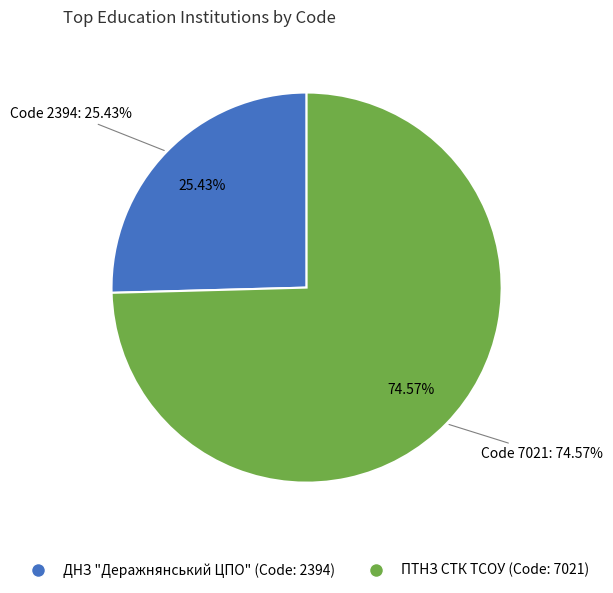

What is the smallest slice in the pie chart?

ДНЗ "Деражнянський ЦПО"